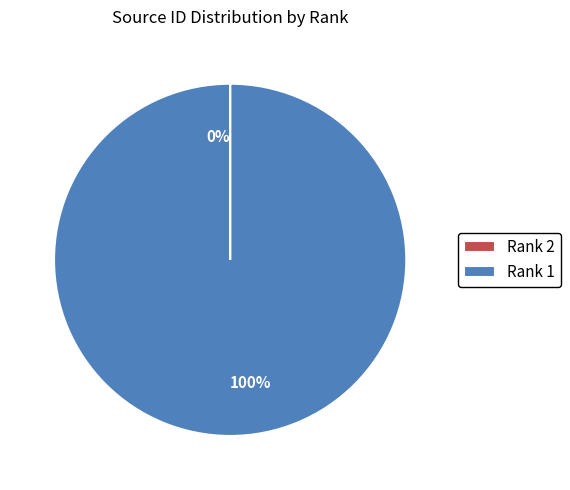

Is there a majority slice in this chart?

Yes